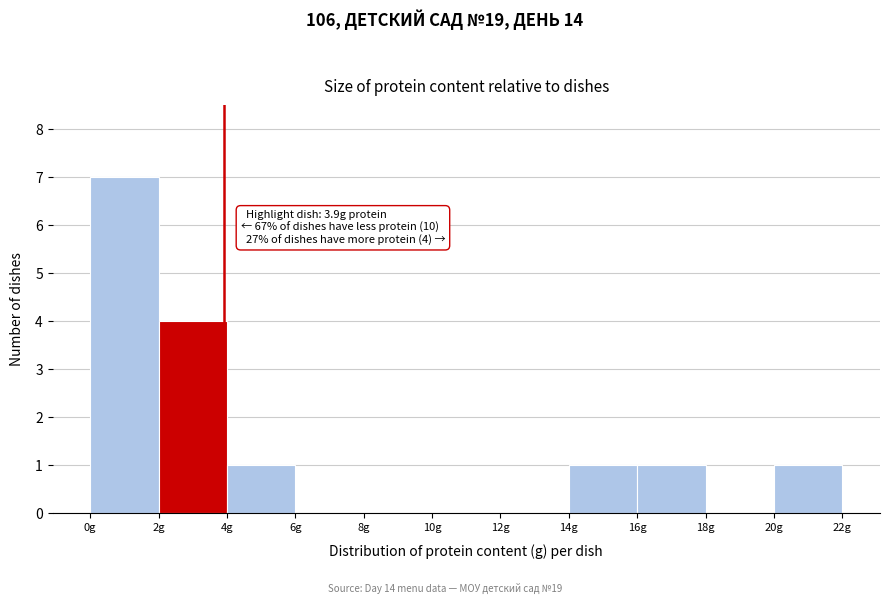

Which range on the x-axis has the tallest bar?

0 to 2